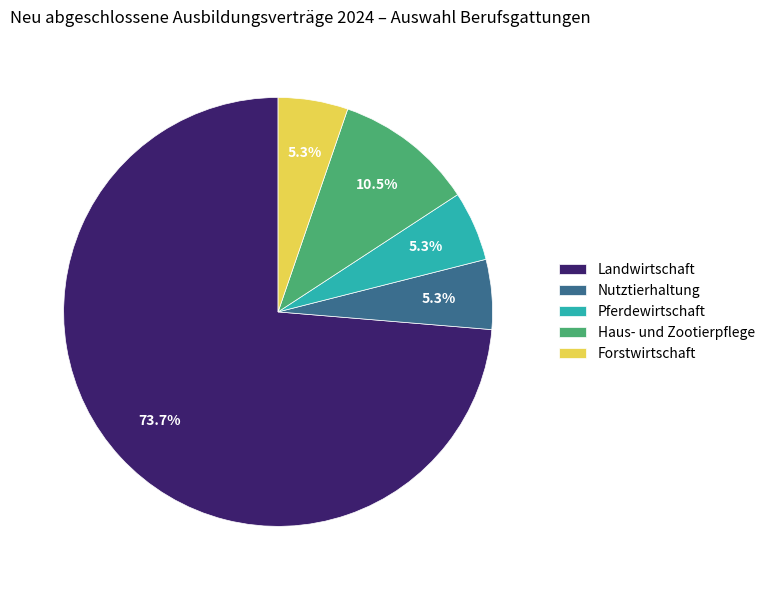

What is the ratio of the value at Nutztierhaltung to the value at Landwirtschaft?

0.1